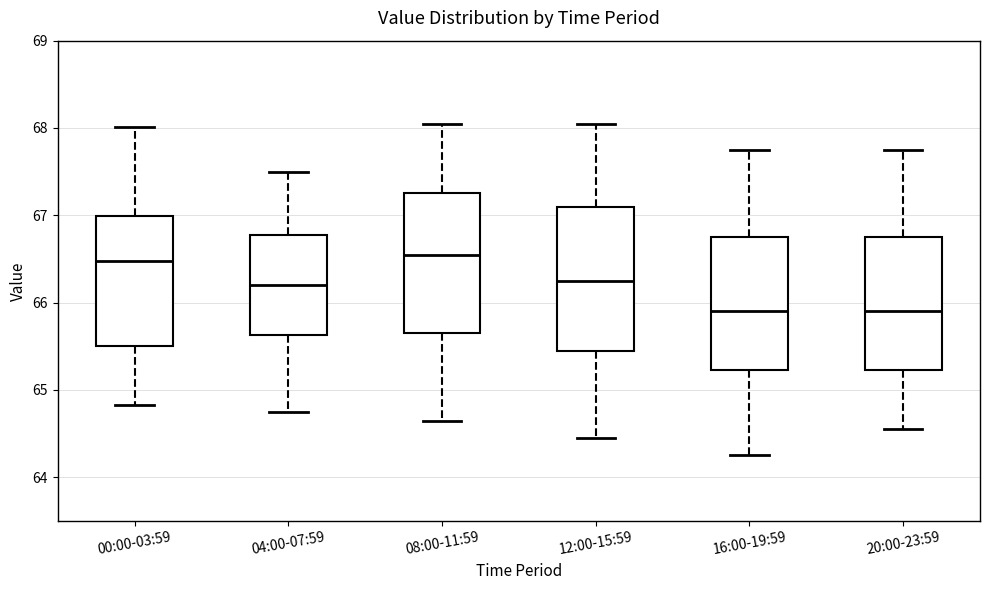

Reading left to right, transcribe this box plot: for each box, give where its median line is, the range the box spans, and where its two whiskers end, as read against the y-axis. The values are not printed on the chart, so give them approximately, as read against the axis.

00:00-03:59: median 66.5, box 65.5 to 67.0, whiskers 64.8 to 68.0
04:00-07:59: median 66.2, box 65.6 to 66.8, whiskers 64.8 to 67.5
08:00-11:59: median 66.6, box 65.7 to 67.3, whiskers 64.7 to 68.1
12:00-15:59: median 66.3, box 65.5 to 67.1, whiskers 64.5 to 68.1
16:00-19:59: median 65.9, box 65.2 to 66.8, whiskers 64.3 to 67.8
20:00-23:59: median 65.9, box 65.2 to 66.8, whiskers 64.6 to 67.8